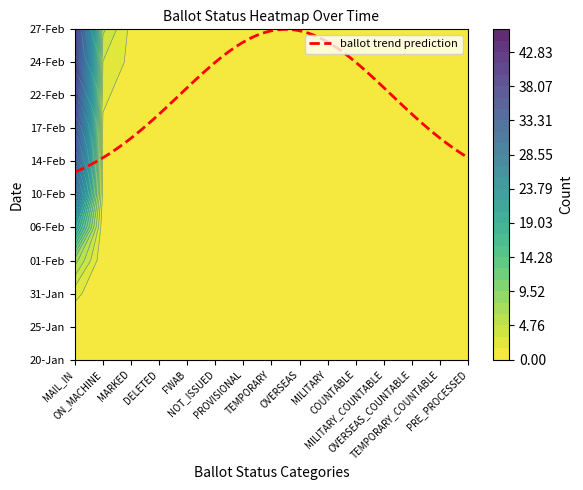

Reading right to left, what are all the values shown in this chart?

20-Jan: PRE_PROCESSED=0	TEMPORARY_COUNTABLE=0	OVERSEAS_COUNTABLE=0	MILITARY_COUNTABLE=0	COUNTABLE=0	MILITARY=0	OVERSEAS=0	TEMPORARY=0	PROVISIONAL=0	NOT_ISSUED=0	FWAB=0	DELETED=0	MARKED=0	ON_MACHINE=0	MAIL_IN=0
25-Jan: PRE_PROCESSED=0	TEMPORARY_COUNTABLE=0	OVERSEAS_COUNTABLE=0	MILITARY_COUNTABLE=0	COUNTABLE=0	MILITARY=0	OVERSEAS=0	TEMPORARY=0	PROVISIONAL=0	NOT_ISSUED=0	FWAB=0	DELETED=0	MARKED=0	ON_MACHINE=0	MAIL_IN=0
31-Jan: PRE_PROCESSED=0	TEMPORARY_COUNTABLE=0	OVERSEAS_COUNTABLE=0	MILITARY_COUNTABLE=0	COUNTABLE=0	MILITARY=0	OVERSEAS=0	TEMPORARY=0	PROVISIONAL=0	NOT_ISSUED=0	FWAB=0	DELETED=0	MARKED=0	ON_MACHINE=0	MAIL_IN=2
01-Feb: PRE_PROCESSED=0	TEMPORARY_COUNTABLE=0	OVERSEAS_COUNTABLE=0	MILITARY_COUNTABLE=0	COUNTABLE=0	MILITARY=0	OVERSEAS=0	TEMPORARY=0	PROVISIONAL=0	NOT_ISSUED=0	FWAB=0	DELETED=0	MARKED=0	ON_MACHINE=0	MAIL_IN=7
06-Feb: PRE_PROCESSED=0	TEMPORARY_COUNTABLE=0	OVERSEAS_COUNTABLE=0	MILITARY_COUNTABLE=0	COUNTABLE=0	MILITARY=0	OVERSEAS=0	TEMPORARY=0	PROVISIONAL=0	NOT_ISSUED=0	FWAB=0	DELETED=0	MARKED=0	ON_MACHINE=0	MAIL_IN=19
10-Feb: PRE_PROCESSED=0	TEMPORARY_COUNTABLE=0	OVERSEAS_COUNTABLE=0	MILITARY_COUNTABLE=0	COUNTABLE=0	MILITARY=0	OVERSEAS=0	TEMPORARY=0	PROVISIONAL=0	NOT_ISSUED=0	FWAB=0	DELETED=0	MARKED=0	ON_MACHINE=1	MAIL_IN=31
14-Feb: PRE_PROCESSED=0	TEMPORARY_COUNTABLE=0	OVERSEAS_COUNTABLE=0	MILITARY_COUNTABLE=0	COUNTABLE=0	MILITARY=0	OVERSEAS=0	TEMPORARY=0	PROVISIONAL=0	NOT_ISSUED=0	FWAB=0	DELETED=0	MARKED=0	ON_MACHINE=1	MAIL_IN=37
17-Feb: PRE_PROCESSED=0	TEMPORARY_COUNTABLE=0	OVERSEAS_COUNTABLE=0	MILITARY_COUNTABLE=0	COUNTABLE=0	MILITARY=0	OVERSEAS=0	TEMPORARY=0	PROVISIONAL=0	NOT_ISSUED=0	FWAB=0	DELETED=0	MARKED=0	ON_MACHINE=1	MAIL_IN=40
22-Feb: PRE_PROCESSED=0	TEMPORARY_COUNTABLE=0	OVERSEAS_COUNTABLE=0	MILITARY_COUNTABLE=0	COUNTABLE=0	MILITARY=0	OVERSEAS=0	TEMPORARY=0	PROVISIONAL=0	NOT_ISSUED=0	FWAB=0	DELETED=0	MARKED=0	ON_MACHINE=2	MAIL_IN=43
24-Feb: PRE_PROCESSED=0	TEMPORARY_COUNTABLE=0	OVERSEAS_COUNTABLE=0	MILITARY_COUNTABLE=0	COUNTABLE=0	MILITARY=0	OVERSEAS=0	TEMPORARY=0	PROVISIONAL=0	NOT_ISSUED=0	FWAB=0	DELETED=0	MARKED=1	ON_MACHINE=3	MAIL_IN=45
27-Feb: PRE_PROCESSED=0	TEMPORARY_COUNTABLE=0	OVERSEAS_COUNTABLE=0	MILITARY_COUNTABLE=0	COUNTABLE=0	MILITARY=0	OVERSEAS=0	TEMPORARY=0	PROVISIONAL=0	NOT_ISSUED=0	FWAB=0	DELETED=0	MARKED=1	ON_MACHINE=5	MAIL_IN=45